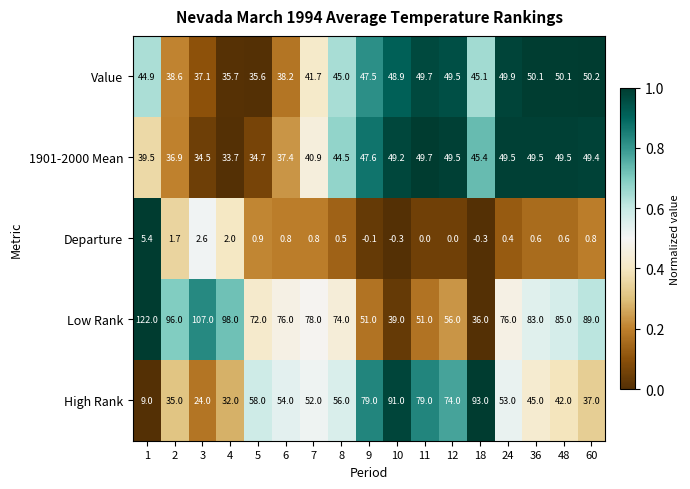

What is the difference between the highest and lowest values at 8?

73.5